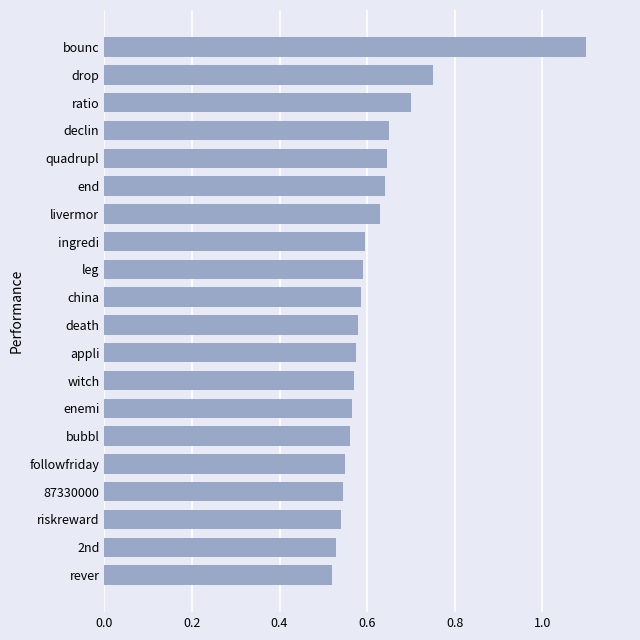

What is the sum of all values?

12.4